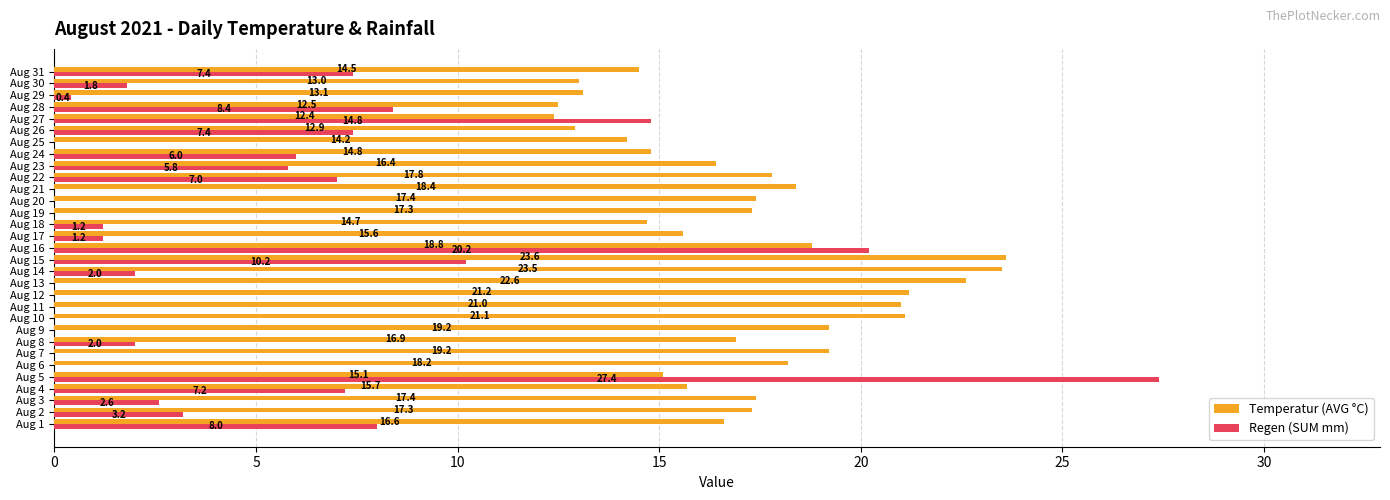

The Regen (SUM mm) series shows 0.0 at Aug 19. True or false?

True